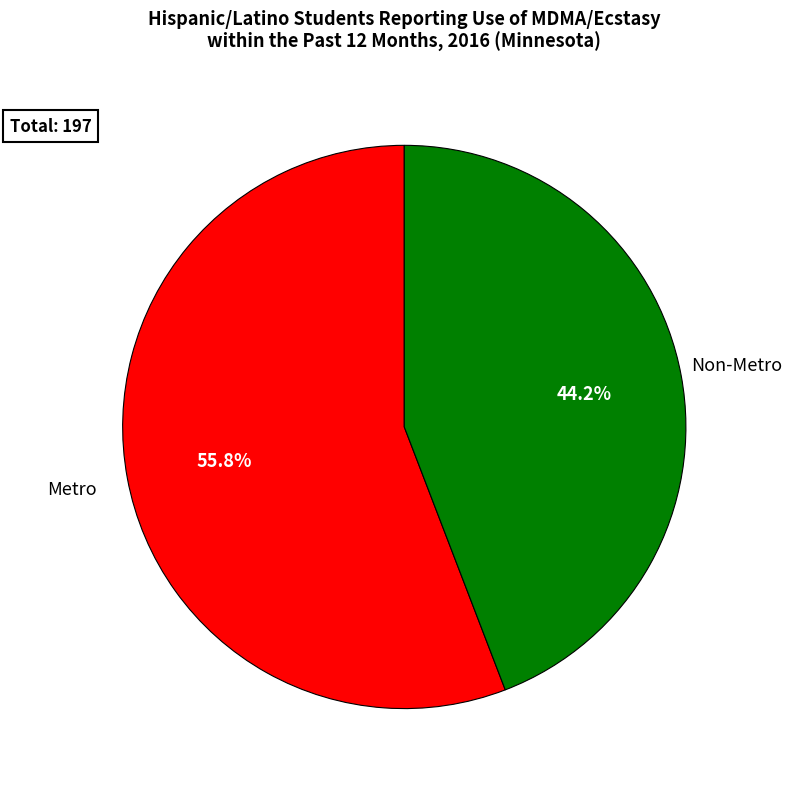

Is there a majority slice in this chart?

Yes